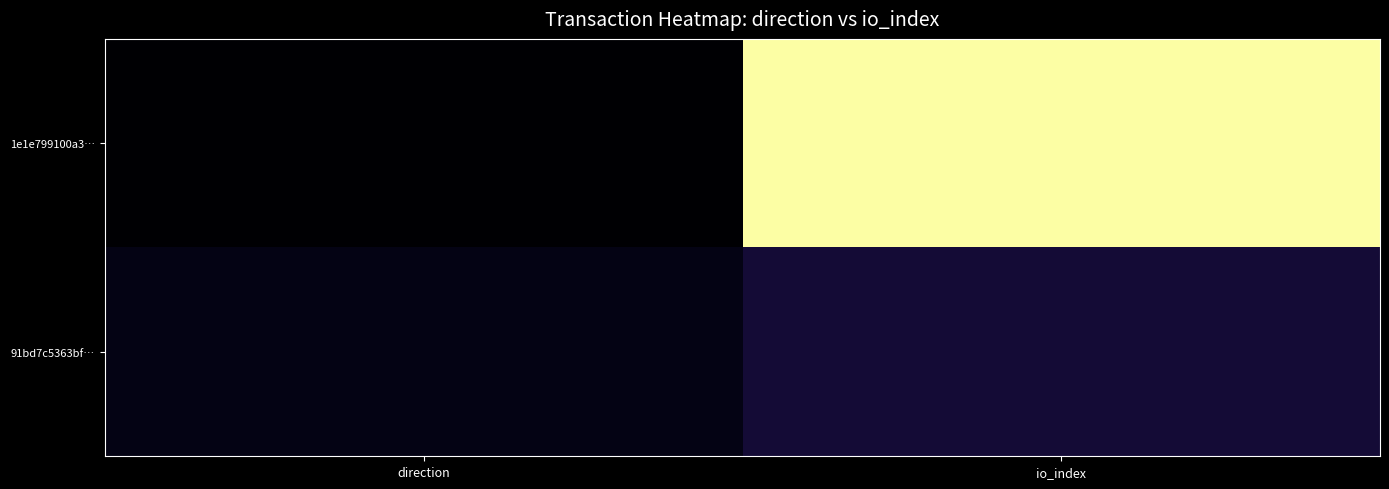

Reading left to right, list all the values displayed in this chart.

1e1e799100a3…: direction=-1	io_index=51
91bd7c5363bf…: direction=1	io_index=4